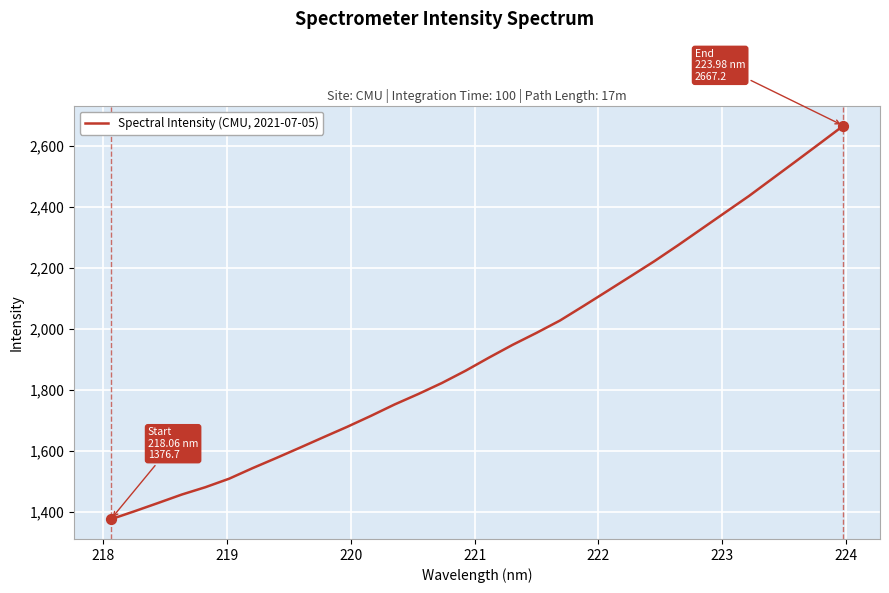

What is the difference between the maximum and minimum values?

1290.5